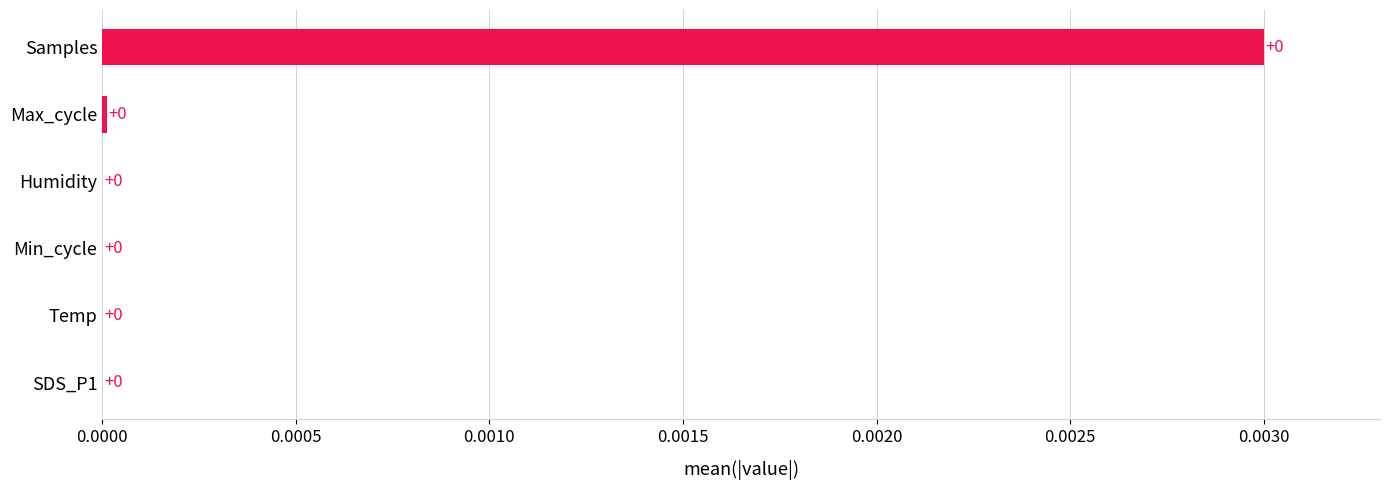

The chart shows a value of 0.0 at Max_cycle. True or false?

True